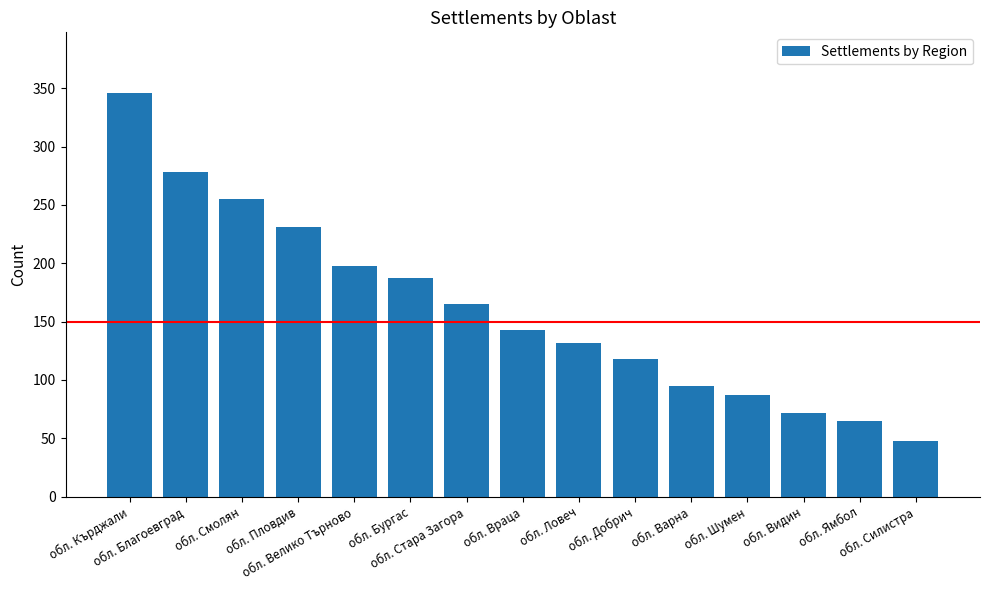

List the labels in order of value, smallest first.

обл. Силистра, обл. Ямбол, обл. Видин, обл. Шумен, обл. Варна, обл. Добрич, обл. Ловеч, обл. Враца, обл. Стара Загора, обл. Бургас, обл. Велико Търново, обл. Пловдив, обл. Смолян, обл. Благоевград, обл. Кърджали